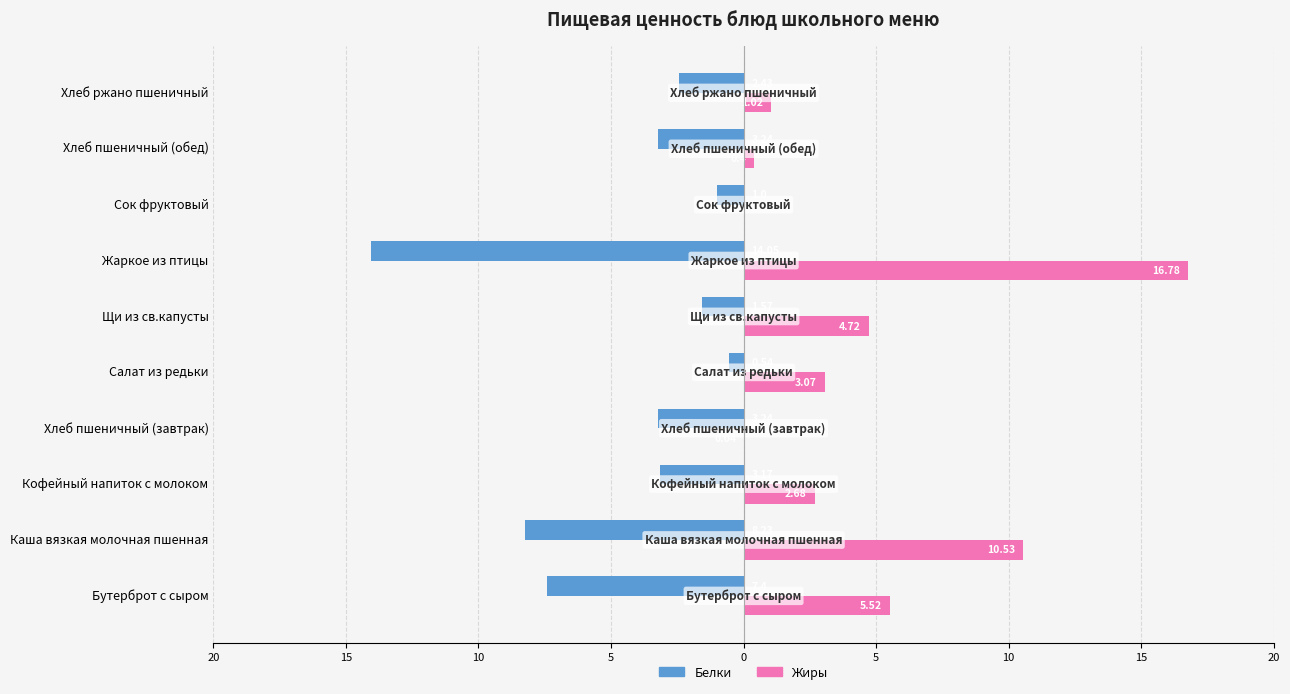

Which series has the widest spread of values?

Жиры